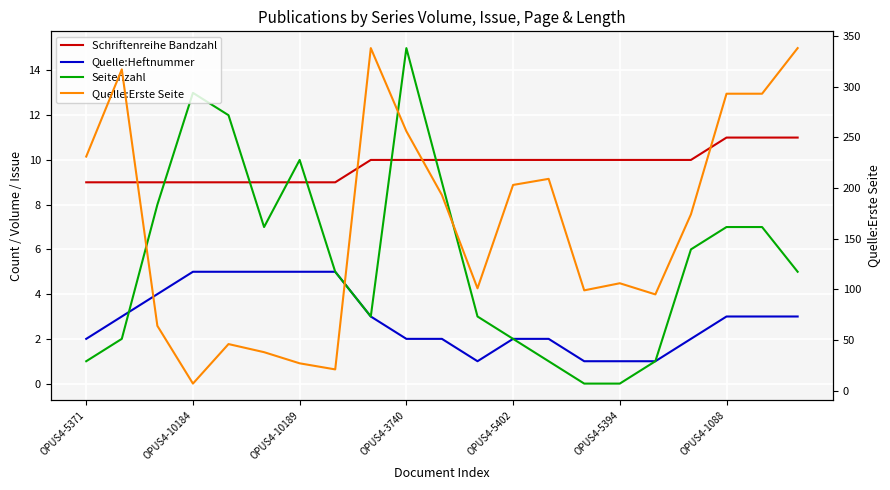

Rank the series at OPUS4-3740 from highest to lowest value.

Quelle:Erste Seite, Seitenzahl, Schriftenreihe Bandzahl, Quelle:Heftnummer